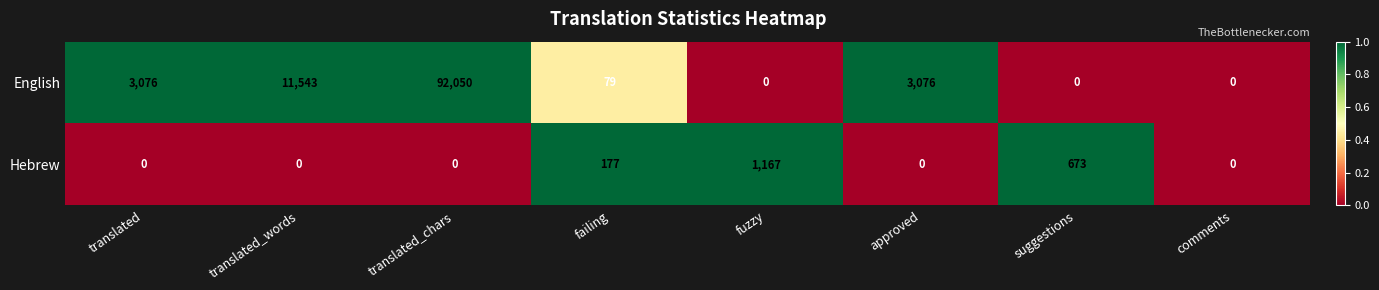

At which category is the sum across all series the highest?

translated_chars